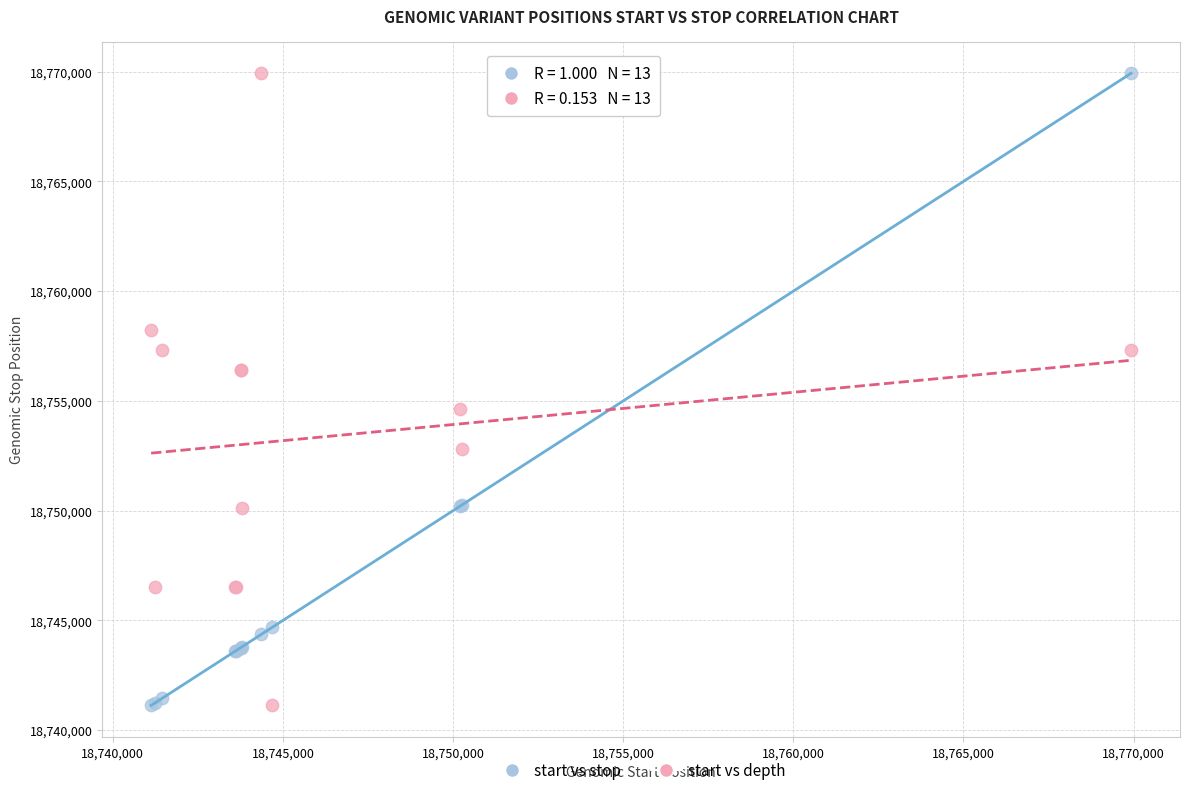

What is the X range (max minus min) for the scatter plot?

28796.0